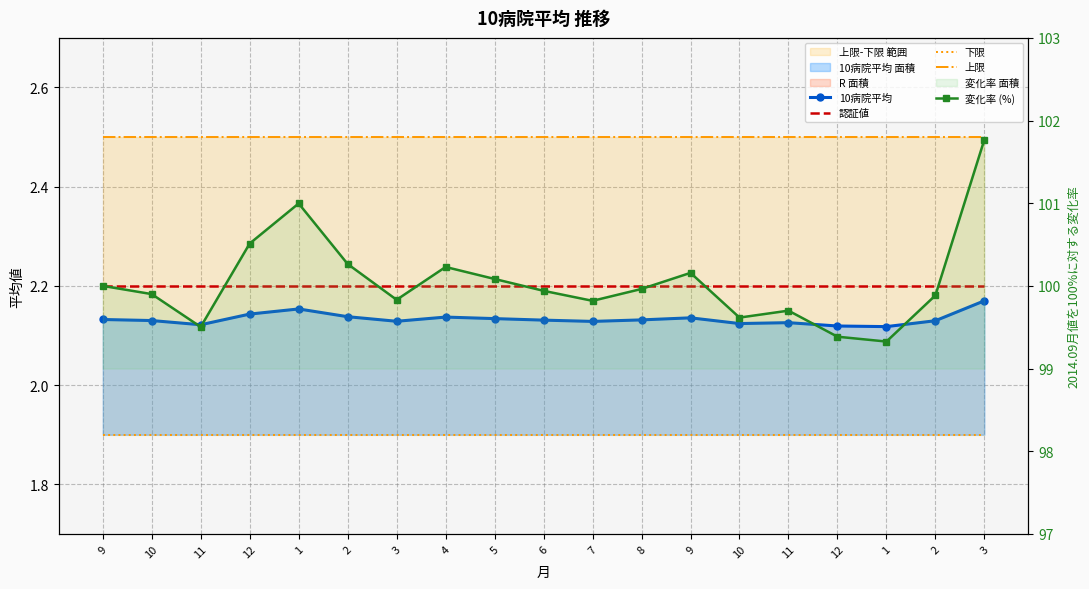

What is the spread (max minus min) of values at 8?

98.1